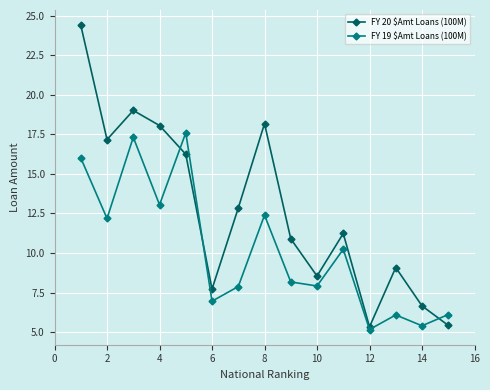

Rank the series by their average value, from highest to lowest.

FY 20 $Amt Loans (100M), FY 19 $Amt Loans (100M)